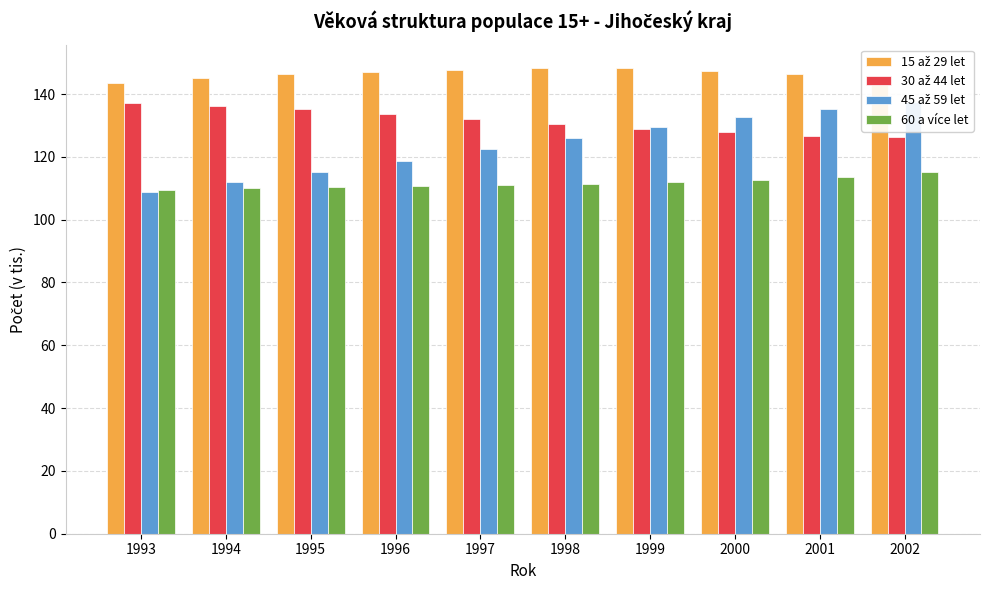

How many values in the 15 až 29 let series are below 147?

5